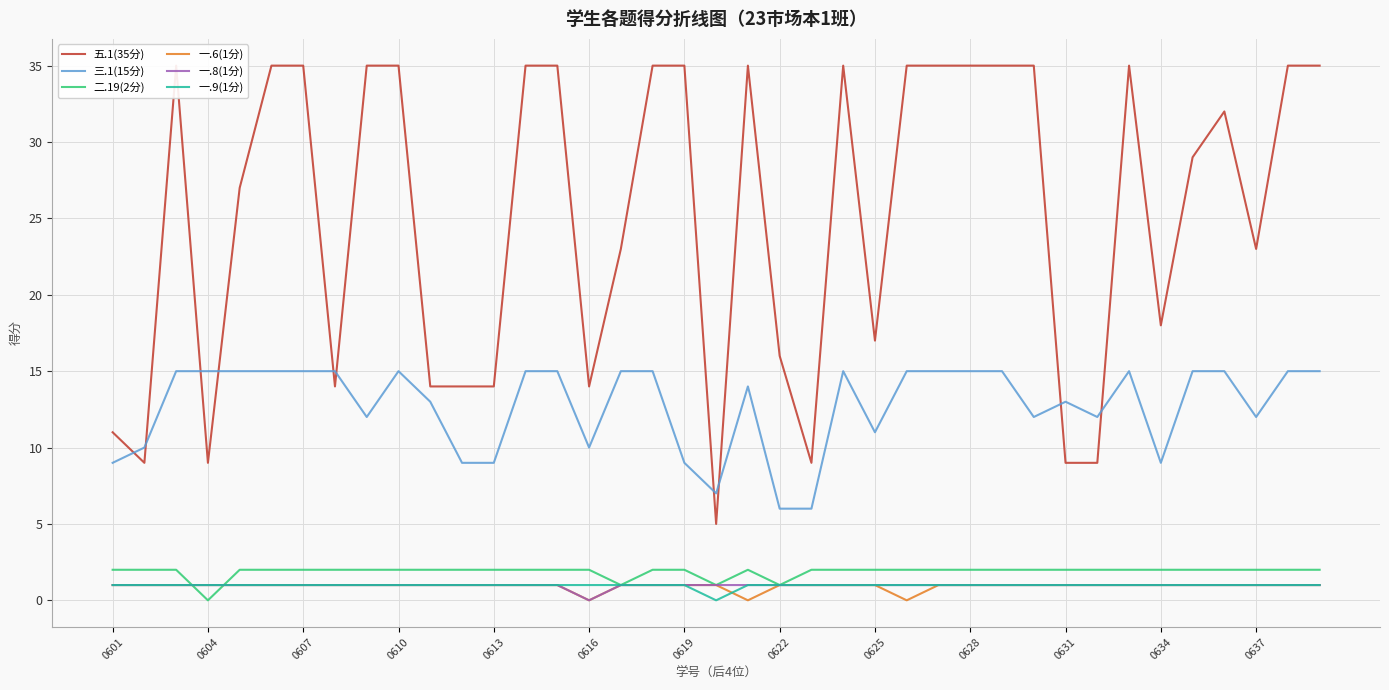

True or false: 一.9(1分) and 三.1(15分) intersect in this chart.

False